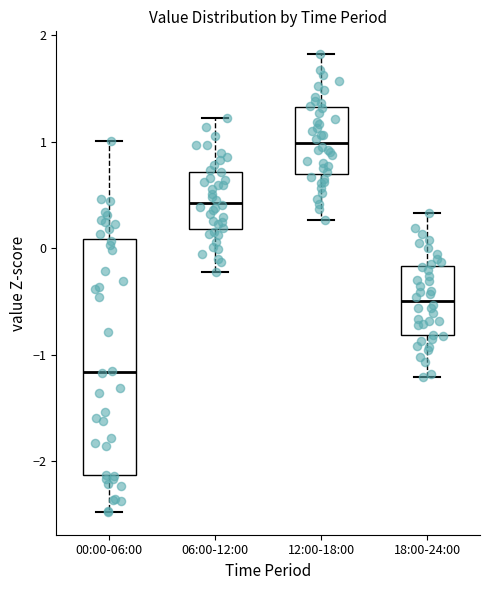

Reading left to right, transcribe this box plot: for each box, give where its median line is, the range the box spans, and where its two whiskers end, as read against the y-axis. The values are not printed on the chart, so give them approximately, as read against the axis.

00:00-06:00: median -1.2, box -2.1 to 0.1, whiskers -2.5 to 1.0
06:00-12:00: median 0.4, box 0.2 to 0.7, whiskers -0.2 to 1.2
12:00-18:00: median 1.0, box 0.7 to 1.3, whiskers 0.3 to 1.8
18:00-24:00: median -0.5, box -0.8 to -0.2, whiskers -1.2 to 0.3